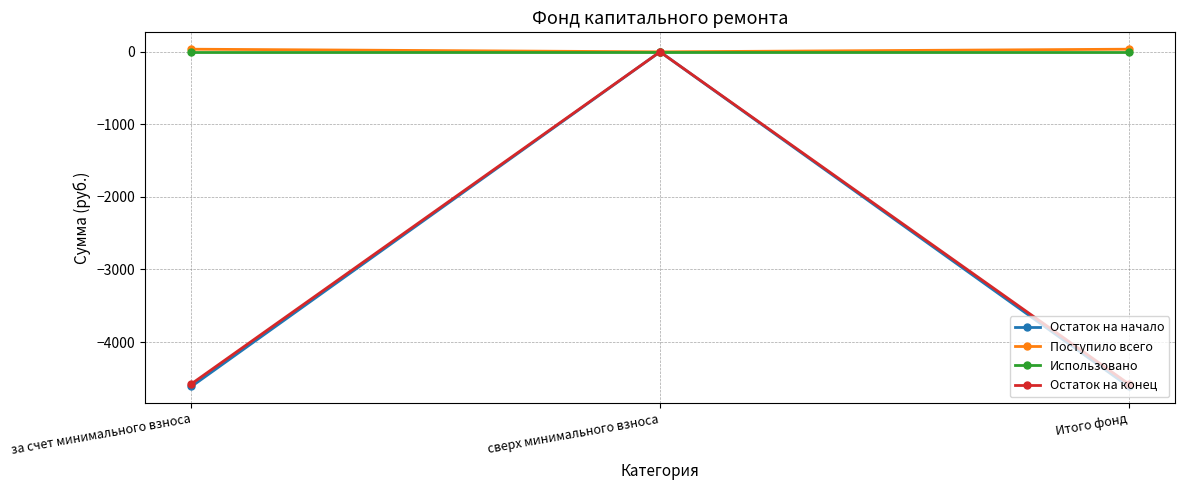

Does the chart display data point markers on the line(s)?

Yes